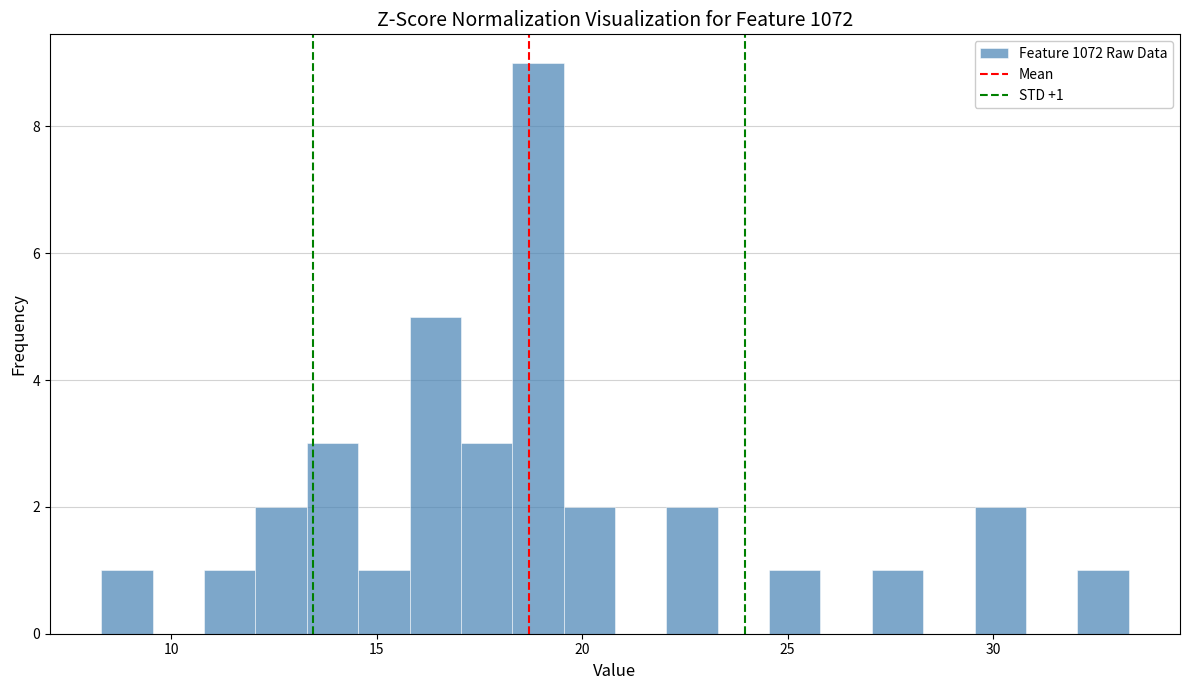

Read against the x-axis, roughly where is the centre of the tallest bar?

19.0